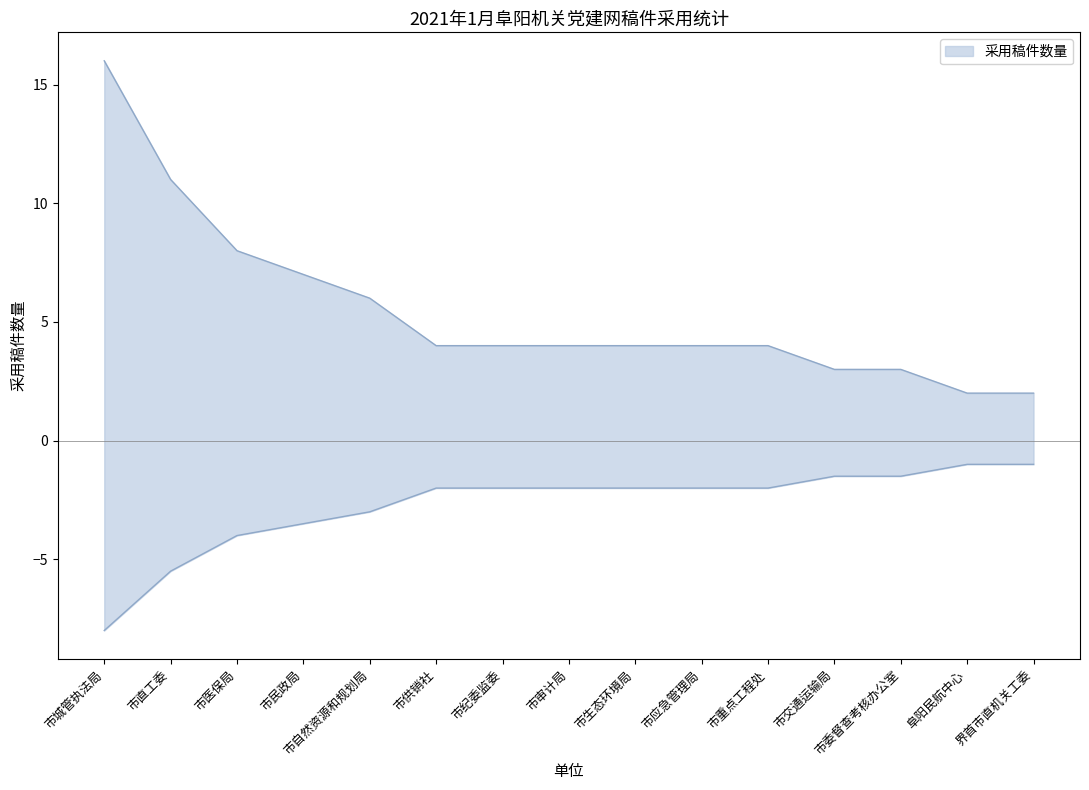

Approximately how many times larger is the value at 市供销社 compared to 市生态环境局?

1.0